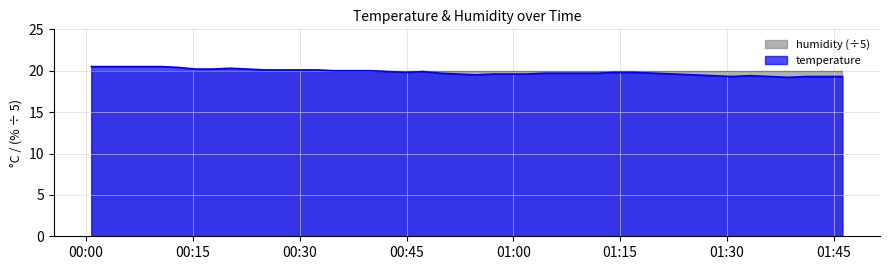

What is the minimum value for temperature?

19.2